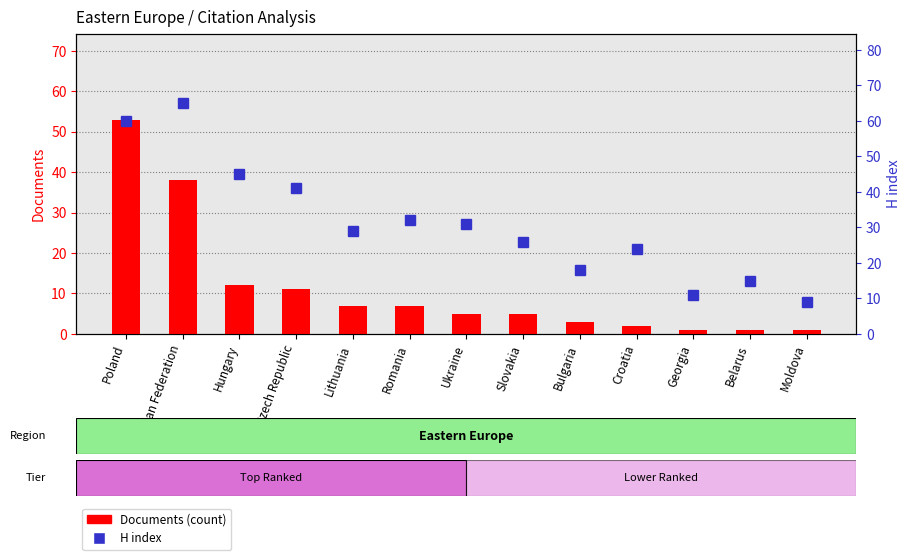

Between Georgia and Hungary, which is larger?

Hungary